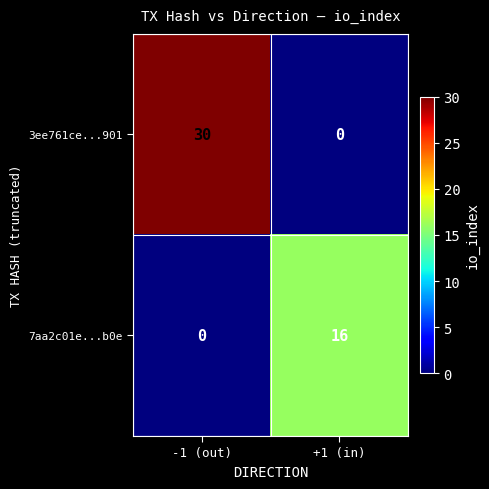

What is the highest value of the 7aa2c01e...b0e series?

16